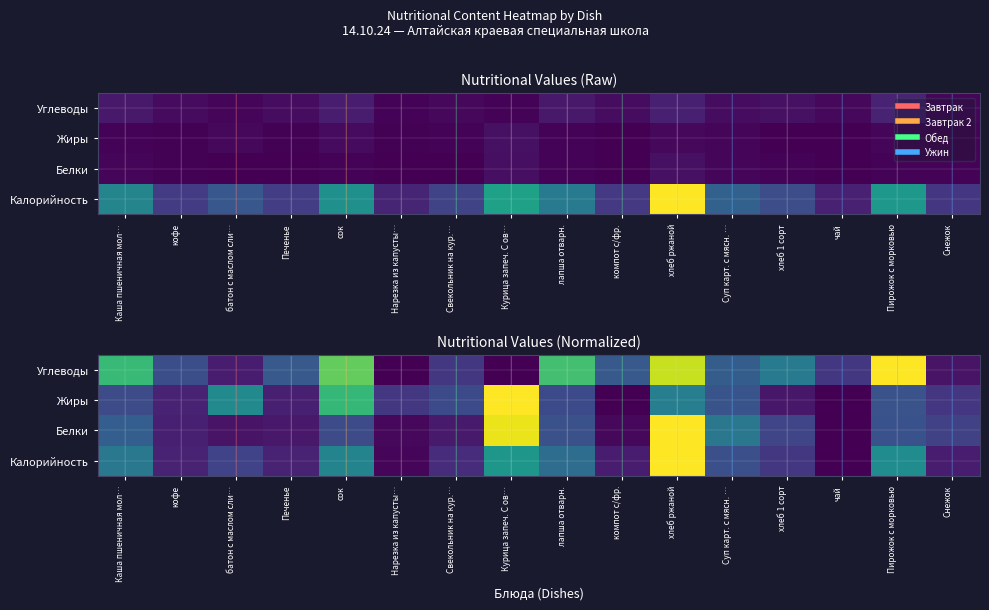

How many values in the Белки series exceed 0?

15